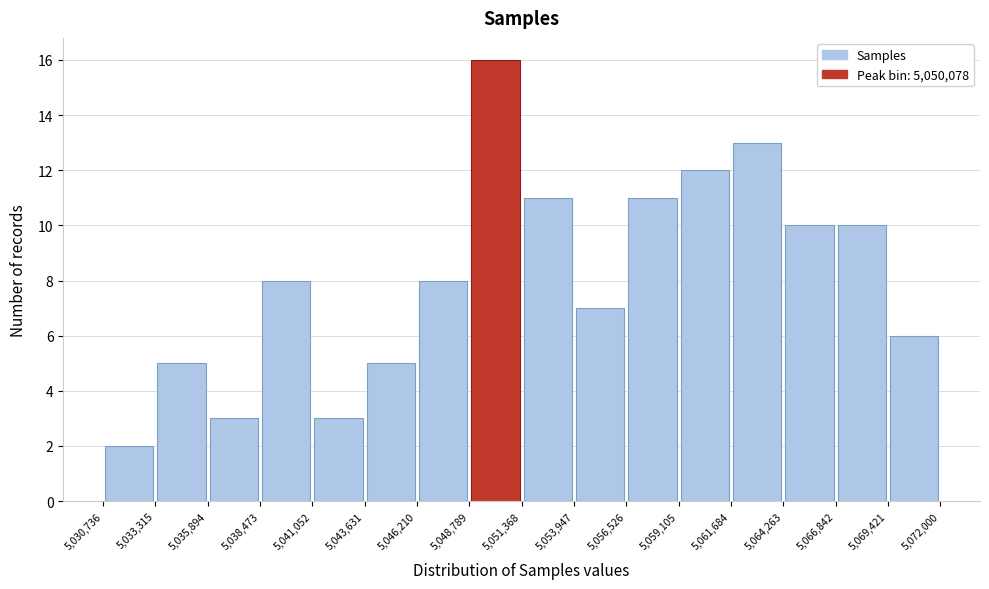

Reading left to right, transcribe this chart: for each bar, give the range it covers on the x-axis and its height. The values are not printed on the chart, so give them approximately, as read against the axis.

5,030,736 to 5,033,315: 2
5,033,315 to 5,035,894: 5
5,035,894 to 5,038,473: 3
5,038,473 to 5,041,052: 8
5,041,052 to 5,043,631: 3
5,043,631 to 5,046,210: 5
5,046,210 to 5,048,789: 8
5,048,789 to 5,051,368: 16
5,051,368 to 5,053,947: 11
5,053,947 to 5,056,526: 7
5,056,526 to 5,059,105: 11
5,059,105 to 5,061,684: 12
5,061,684 to 5,064,263: 13
5,064,263 to 5,066,842: 10
5,066,842 to 5,069,421: 10
5,069,421 to 5,072,000: 6